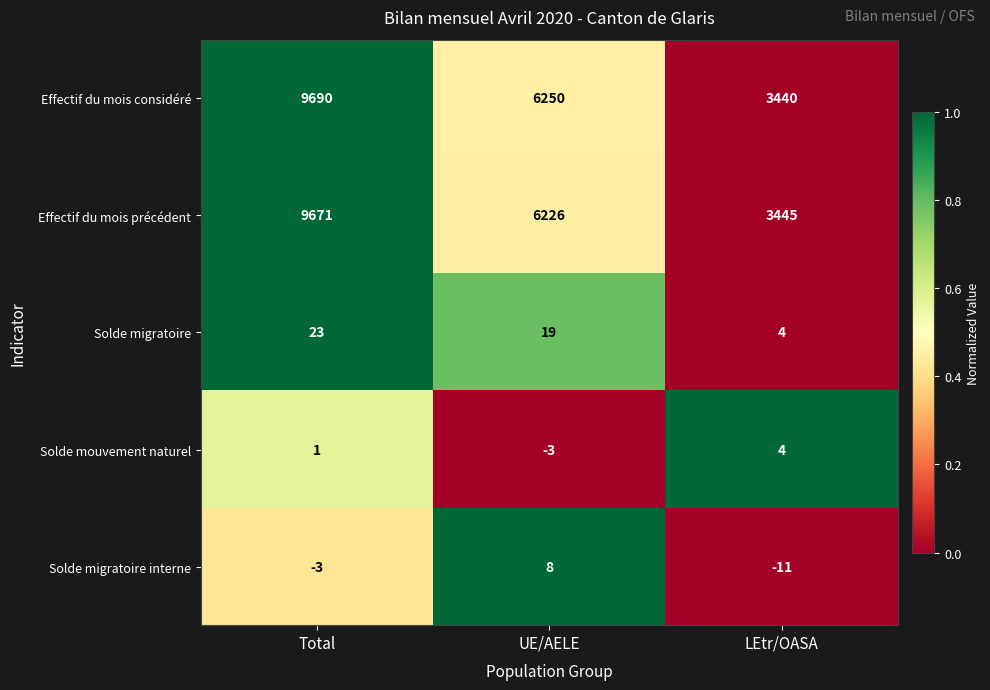

Which series has the largest range (max minus min)?

Effectif du mois considéré